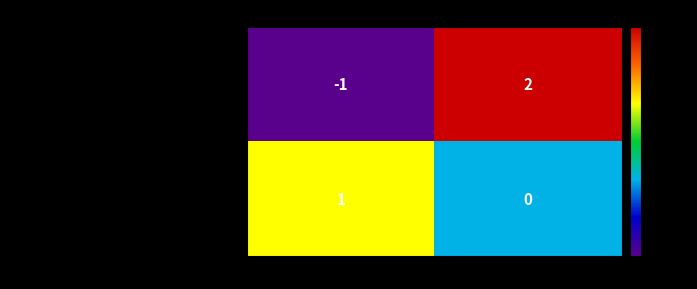

Is it true that 883a4dd42b618d5fbefc1eefc45c0f7fb05ddba… equals 1 at direction?

True